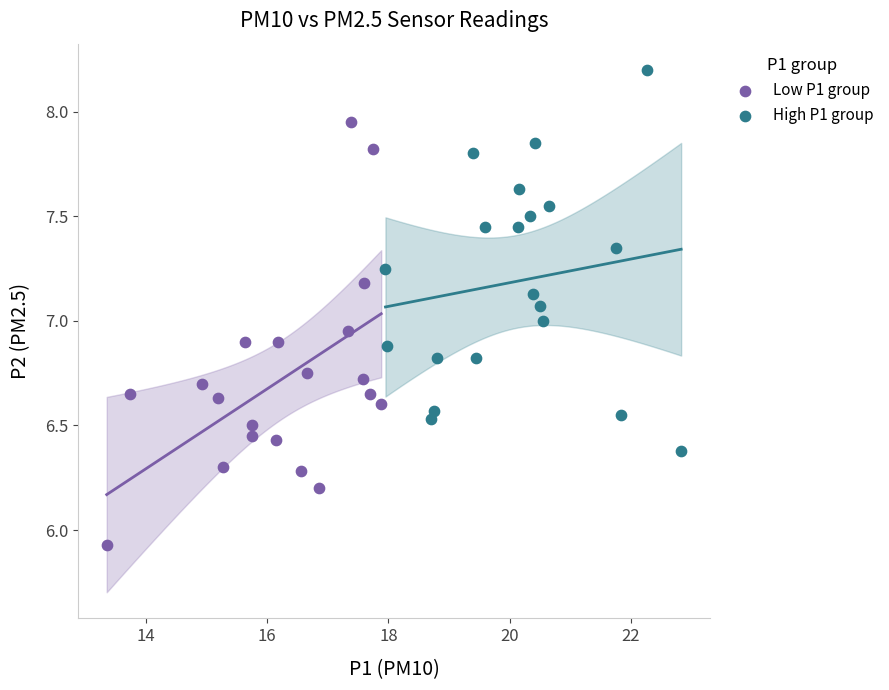

Which series reaches the minimum Y coordinate?

Low P1 group